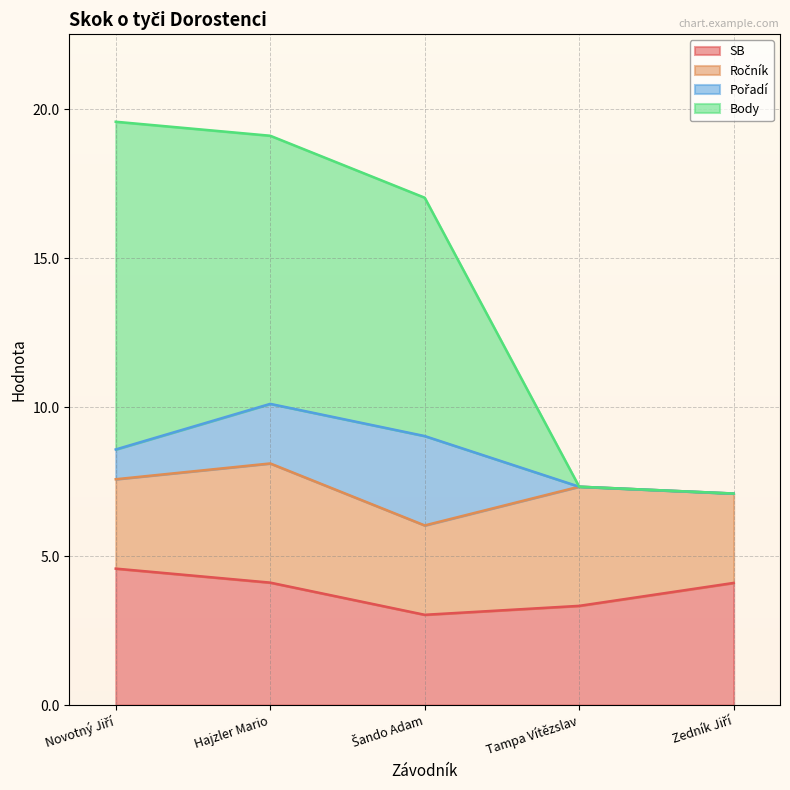

What is the label of the 4th point from the left?

Tampa Vítězslav